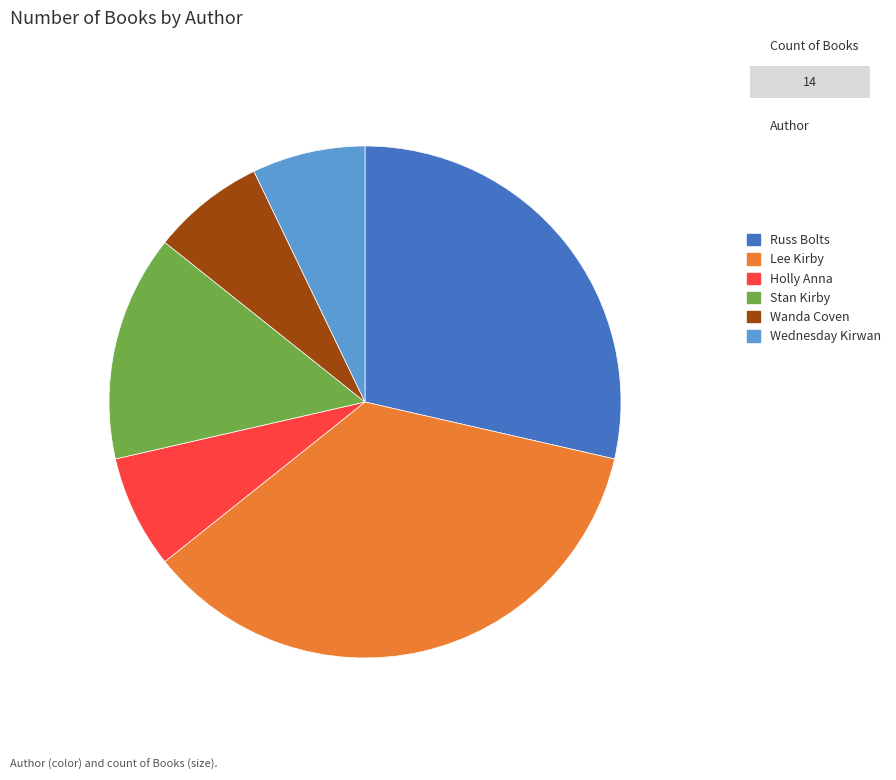

Is there any slice that represents more than half of the pie?

No